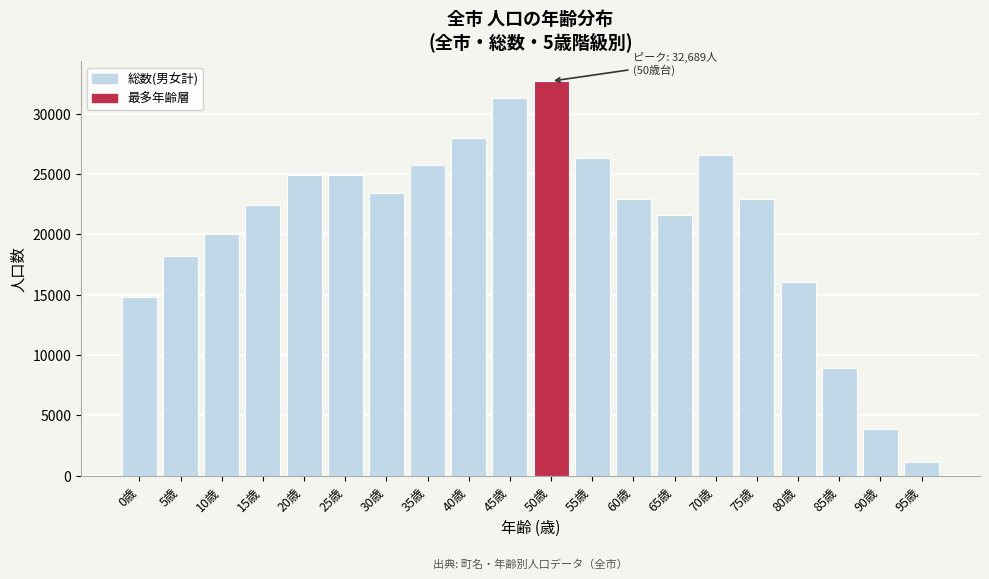

What is the difference between the second highest and second lowest values?

27394